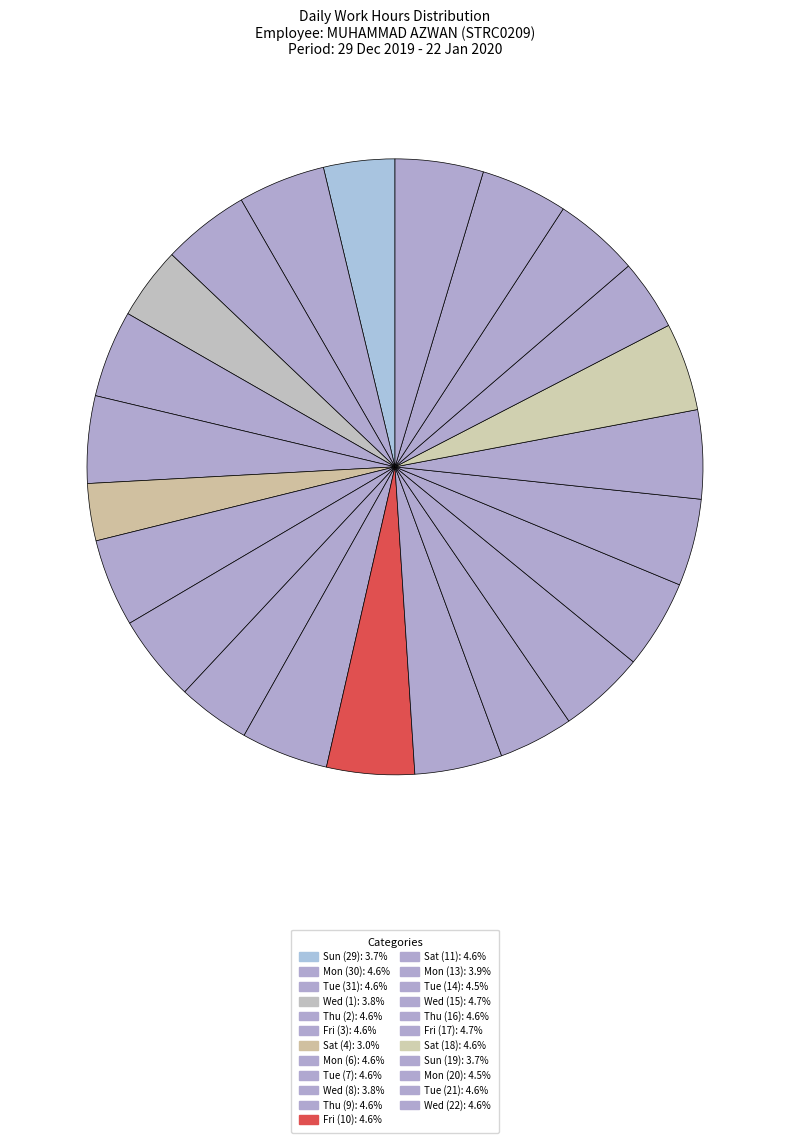

What percentage is the Wed (1) slice, to the nearest percent?

4%